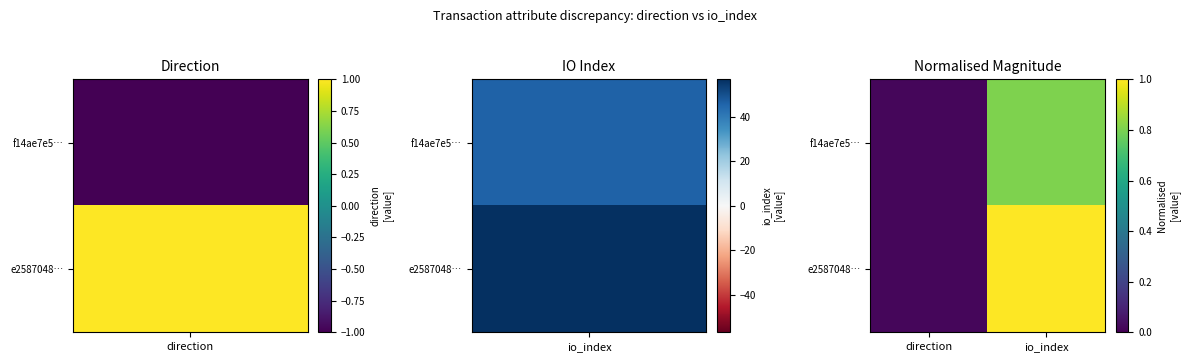

Rank the series by their average value, from highest to lowest.

e2587048…, f14ae7e5…